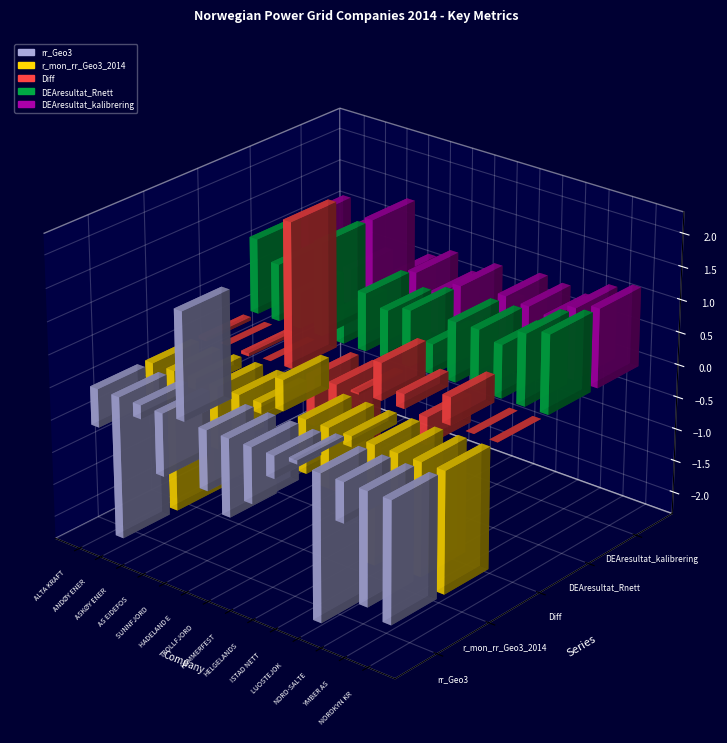

How many negative values does the rr_Geo3 series have?

12